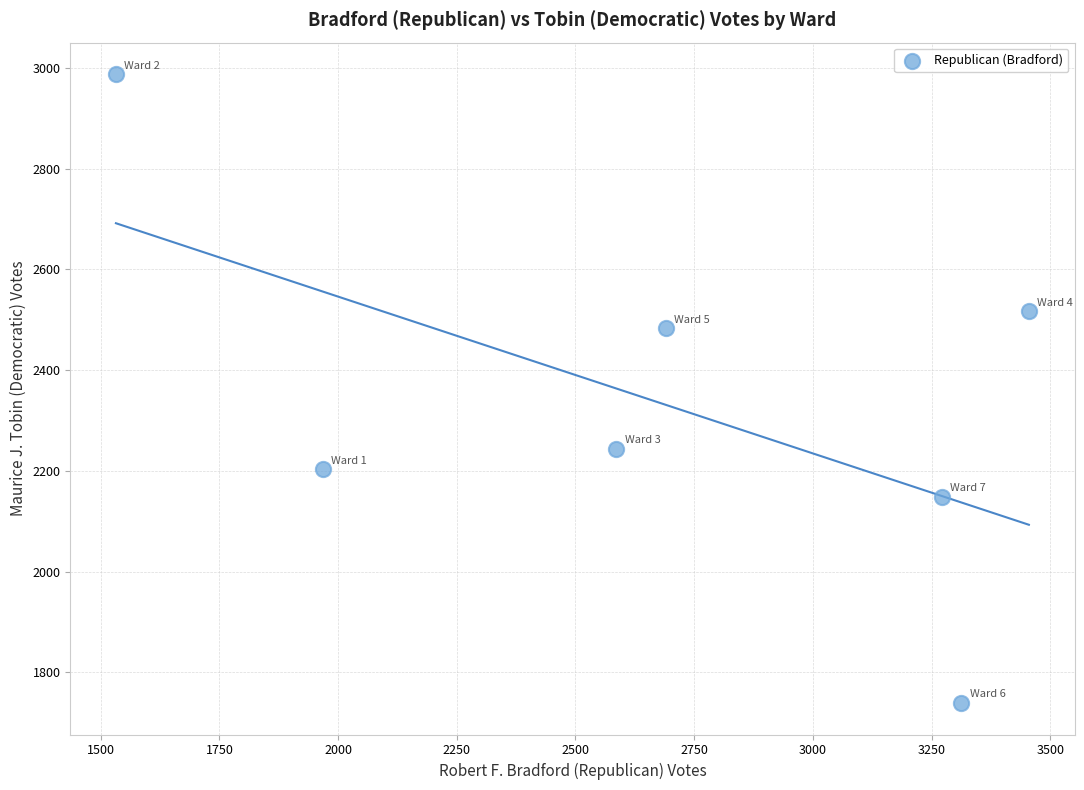

What is the range of X values (max minus min)?

1923